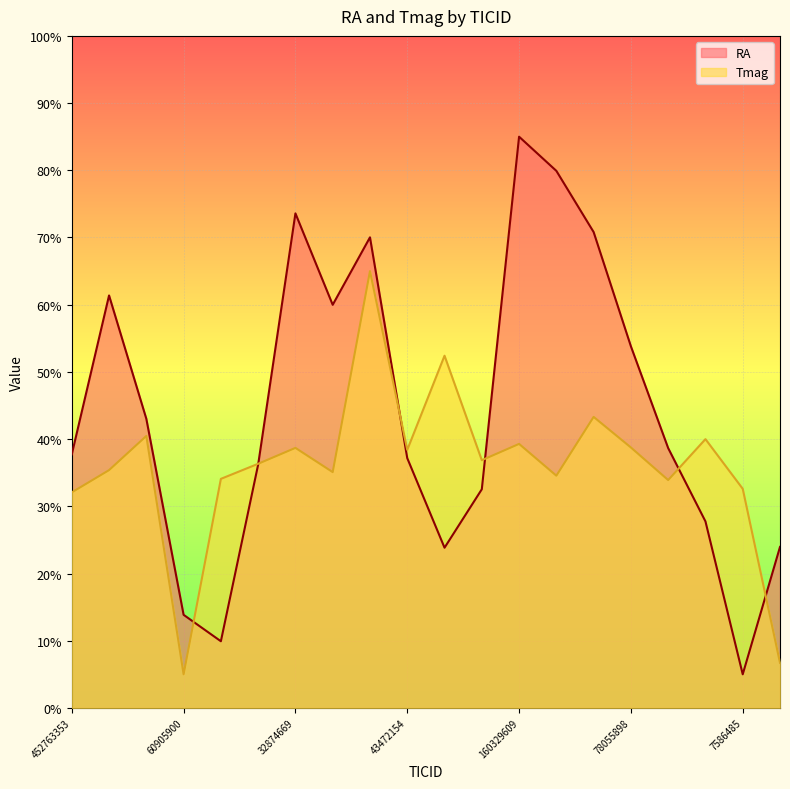

What is the label of the 18th point from the right?

284789252